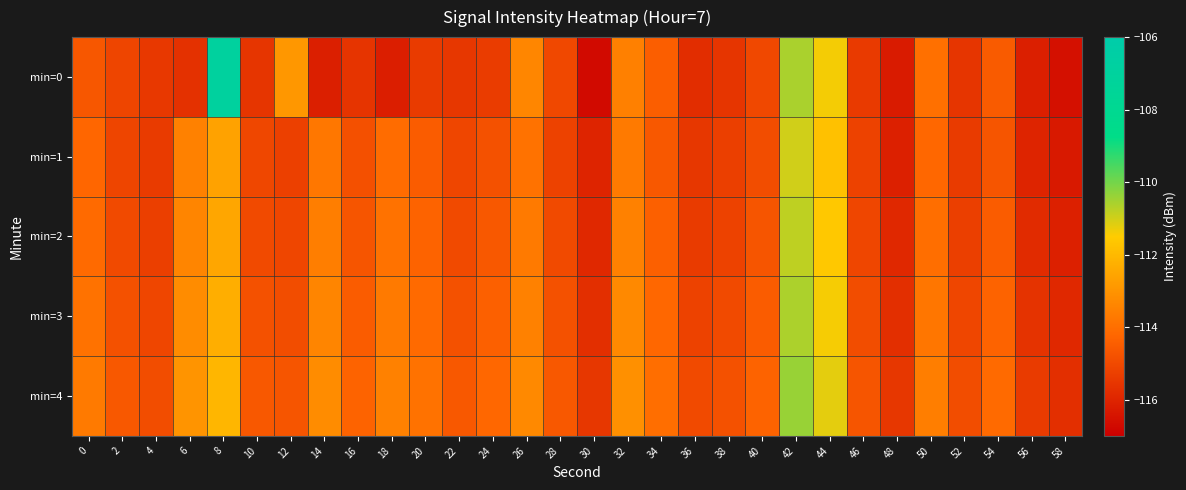

Which series has the largest range (max minus min)?

min=0